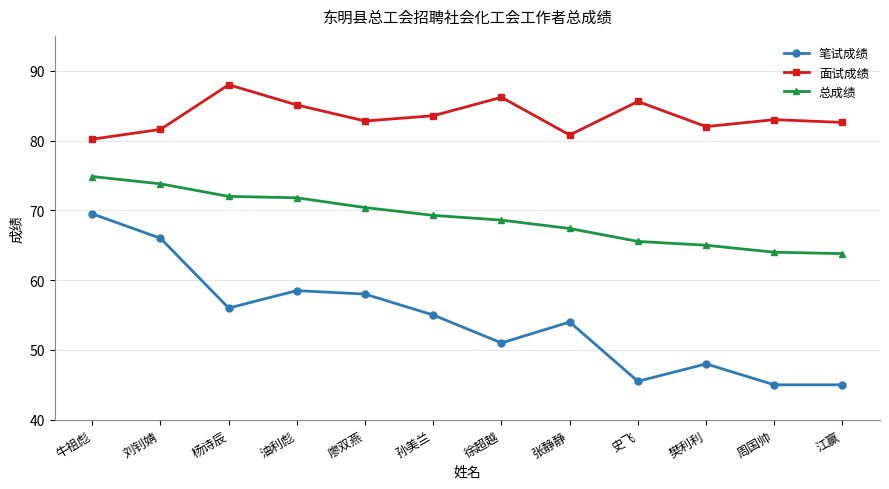

List the series in order of their overall mean, highest first.

面试成绩, 总成绩, 笔试成绩